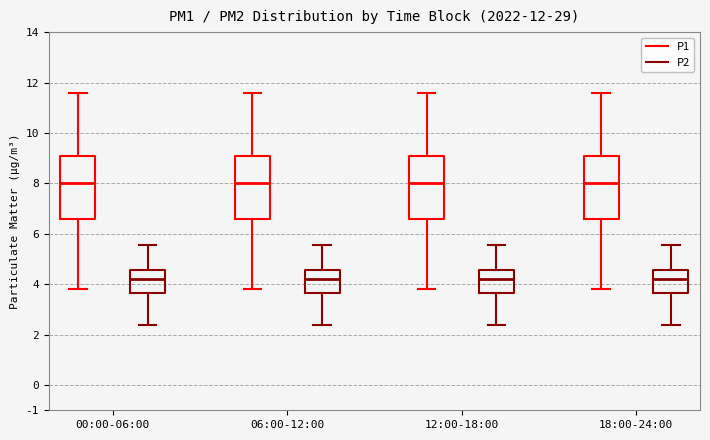

Reading left to right, transcribe this box plot: for each box, give where its median line is, the range the box spans, and where its two whiskers end, as read against the y-axis. The values are not printed on the chart, so give them approximately, as read against the axis.

00:00-06:00 (P1): median 8.0, box 6.6 to 9.1, whiskers 3.8 to 11.6
00:00-06:00 (P2): median 4.2, box 3.7 to 4.6, whiskers 2.4 to 5.6
06:00-12:00 (P1): median 8.0, box 6.6 to 9.1, whiskers 3.8 to 11.6
06:00-12:00 (P2): median 4.2, box 3.7 to 4.6, whiskers 2.4 to 5.6
12:00-18:00 (P1): median 8.0, box 6.6 to 9.1, whiskers 3.8 to 11.6
12:00-18:00 (P2): median 4.2, box 3.7 to 4.6, whiskers 2.4 to 5.6
18:00-24:00 (P1): median 8.0, box 6.6 to 9.1, whiskers 3.8 to 11.6
18:00-24:00 (P2): median 4.2, box 3.7 to 4.6, whiskers 2.4 to 5.6